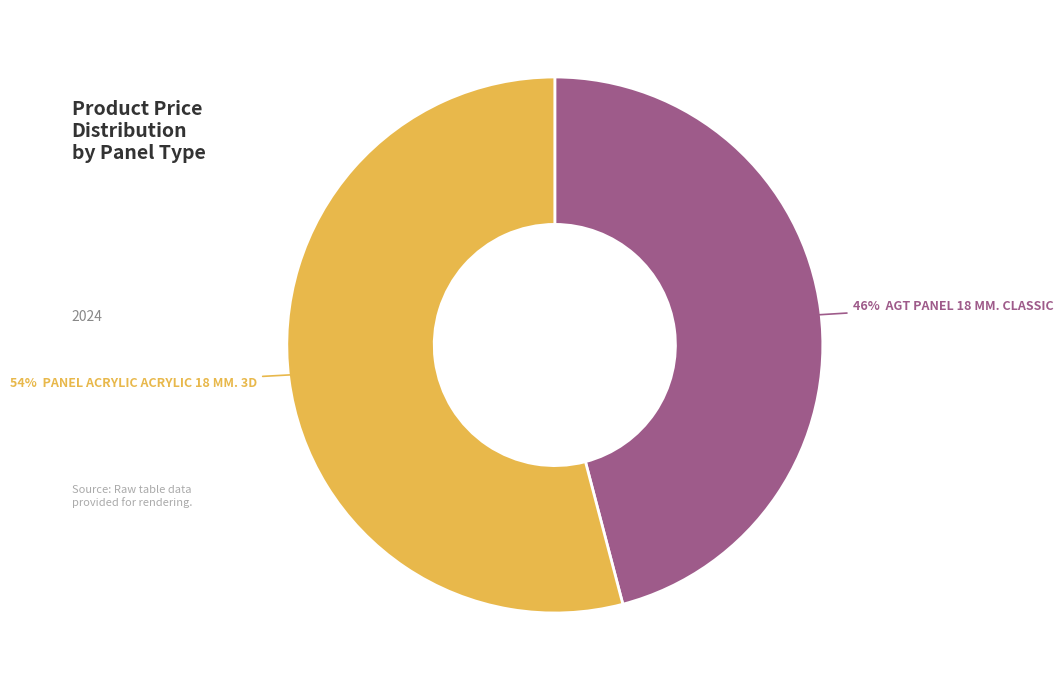

Does any single category account for the majority?

Yes